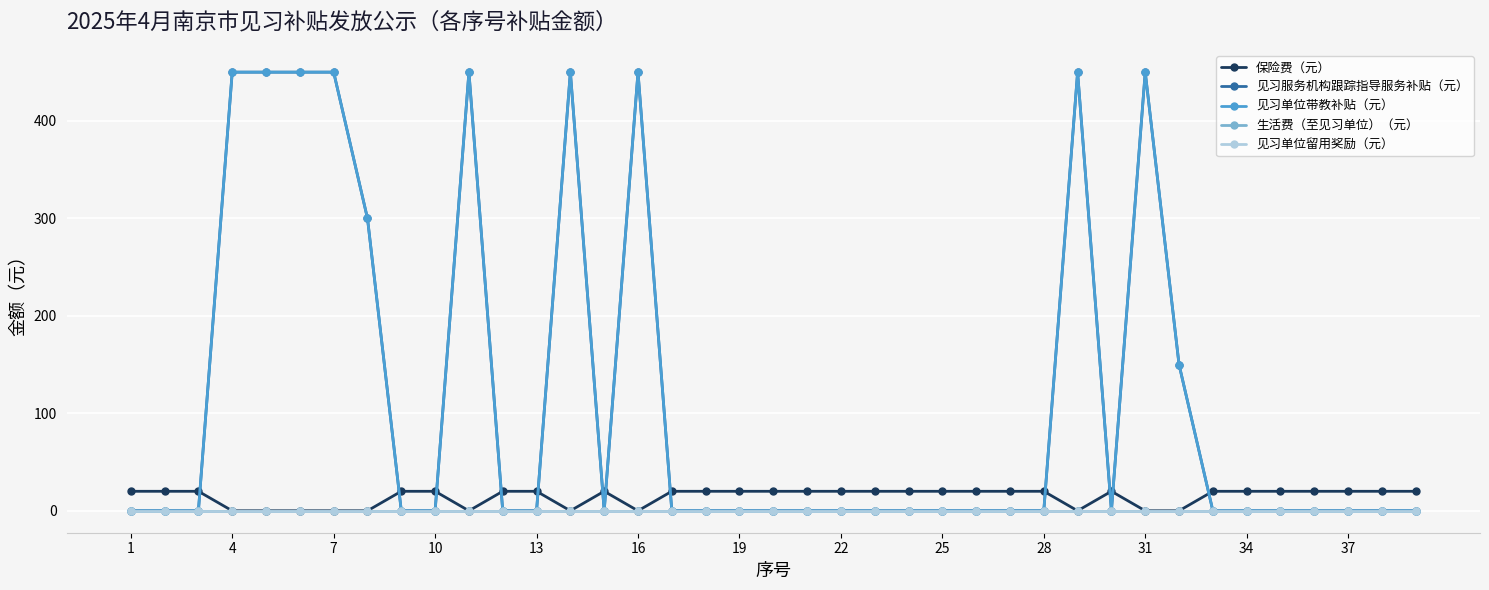

Does the chart display data point markers on the line(s)?

Yes